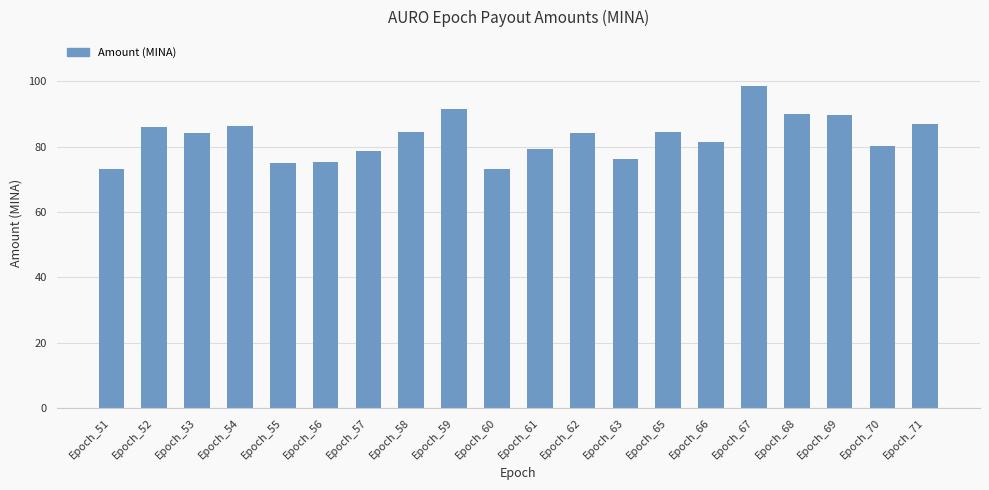

True or false: the data shows 30.2 at Epoch_69.

False